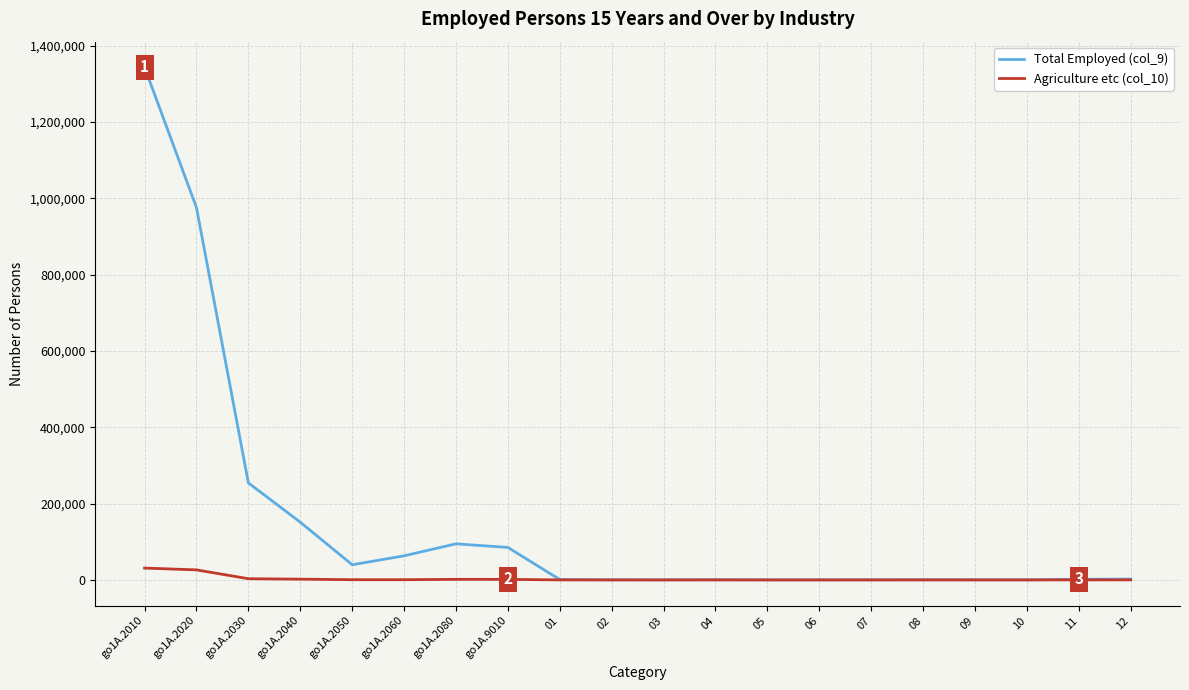

Rank the series by their maximum value, from highest to lowest.

Total Employed (col_9), Agriculture etc (col_10)